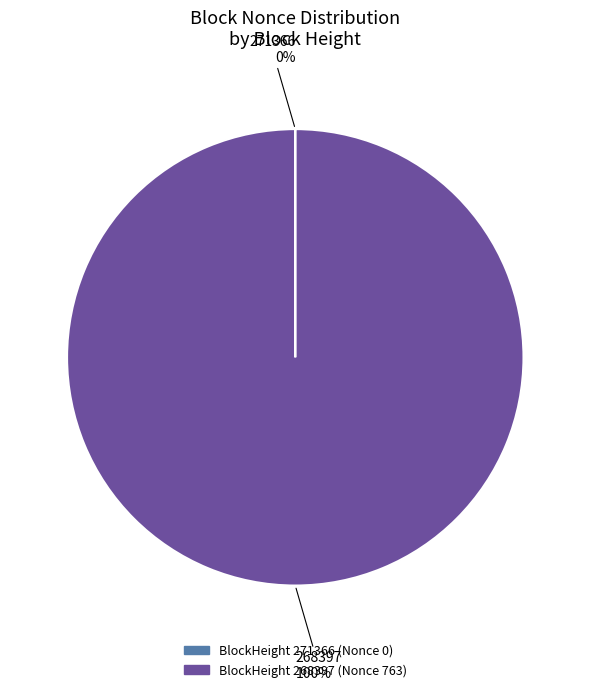

Is there a majority slice in this chart?

Yes